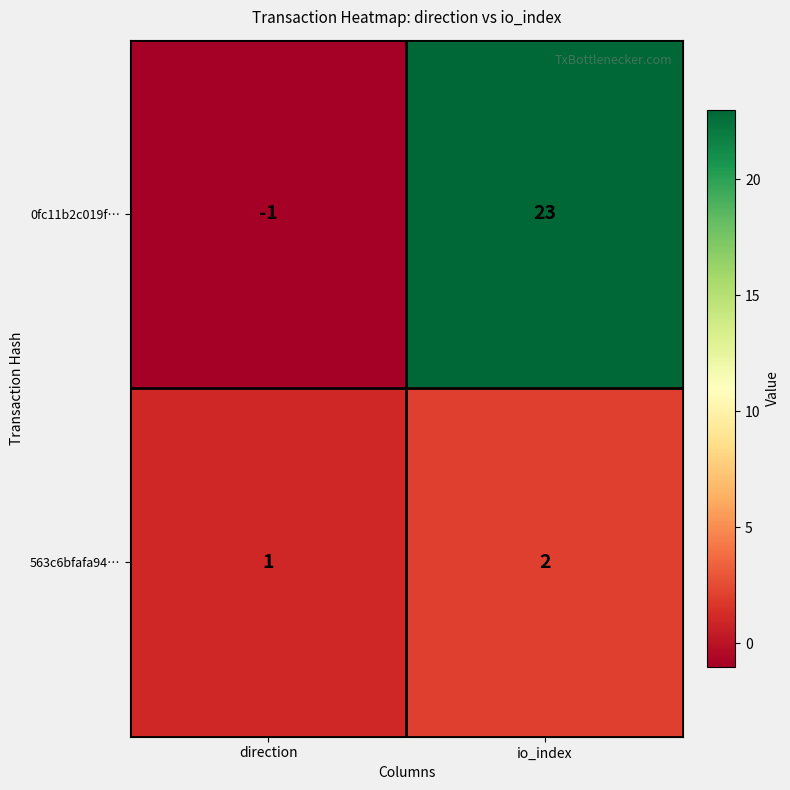

What is the minimum value shown in the chart?

-1